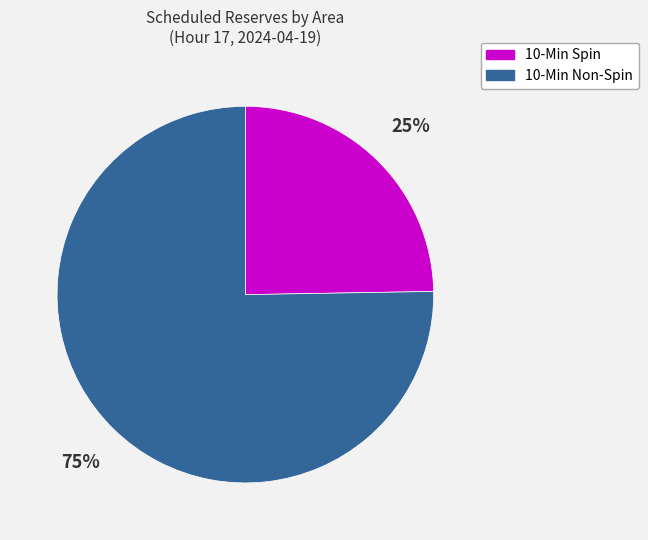

To the nearest percent, what is the average slice percentage?

50%